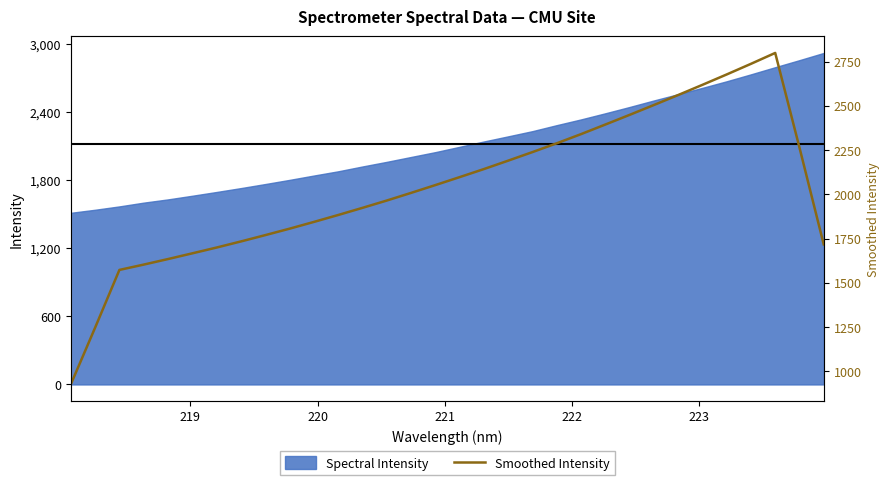

What is the highest value of the Spectral Intensity series?

2924.6